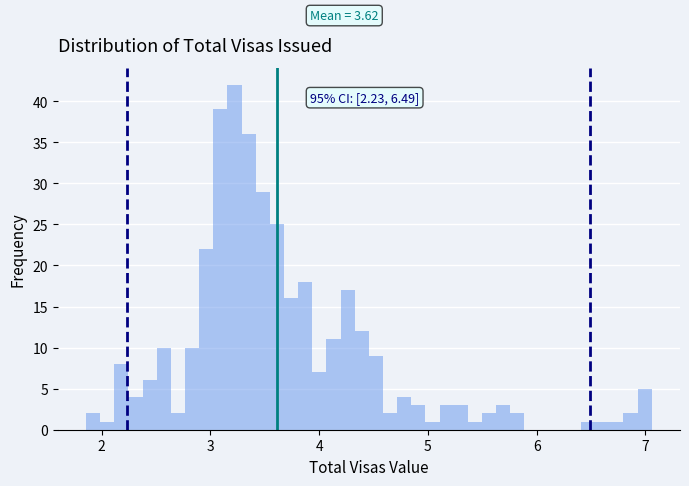

Around what value on the x-axis is the tallest bar? Give the approximate position of its centre, as read against the axis.

3.2